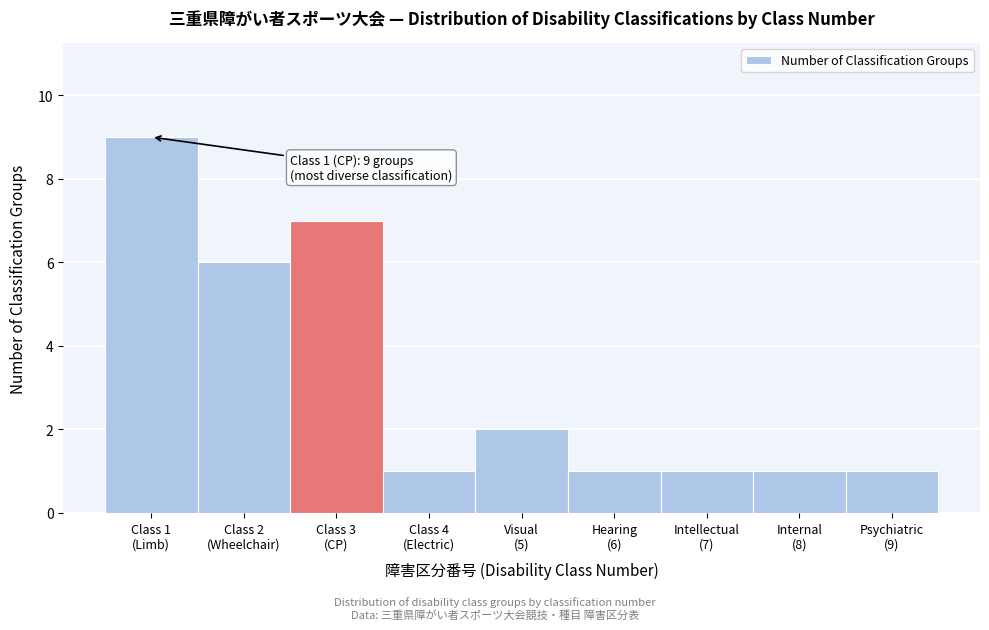

Reading left to right, transcribe all the data shown in this chart.

9	6	7	1	2	1	1	1	1